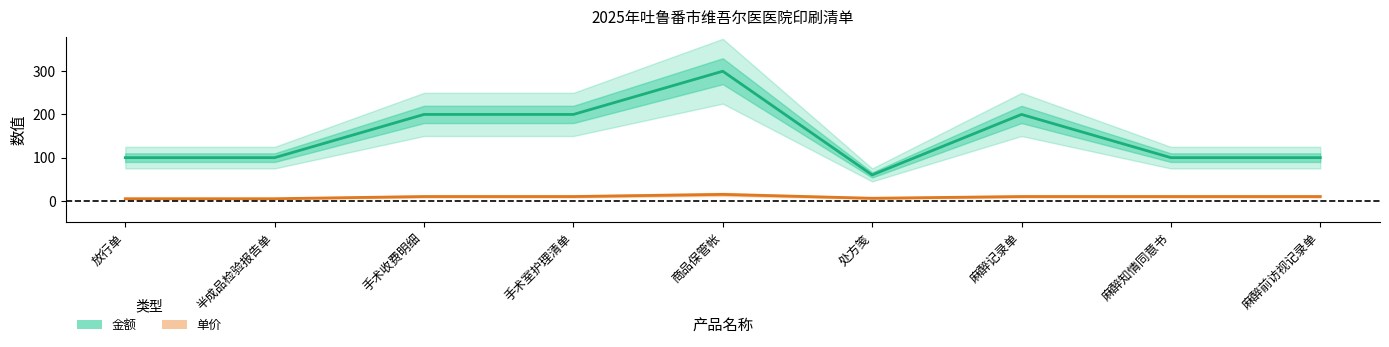

At 半成品检验报告单, list the series in order from largest to smallest.

金额, 单价